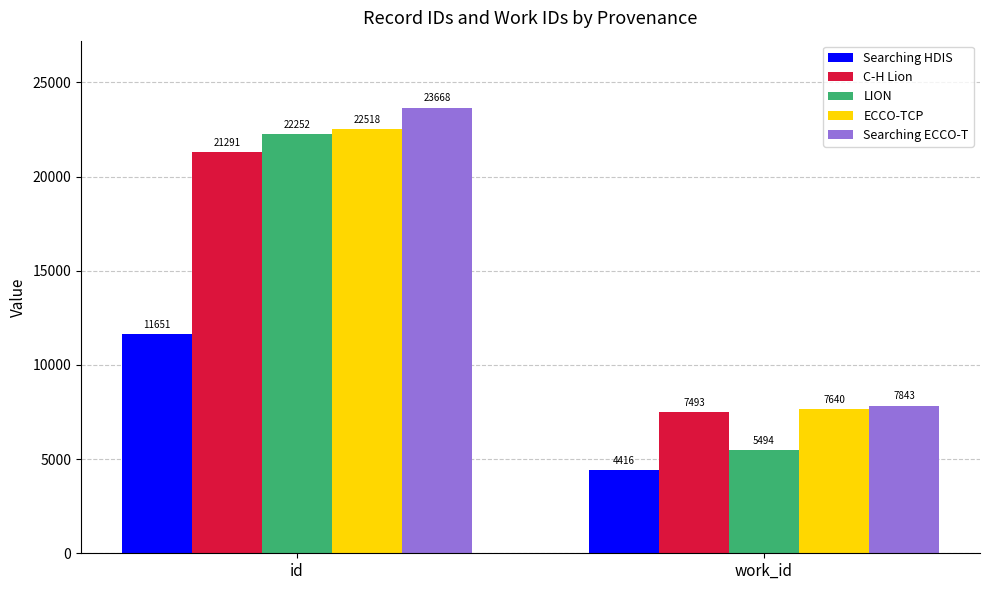

True or false: C-H Lion has a value of 10412 at work_id.

False